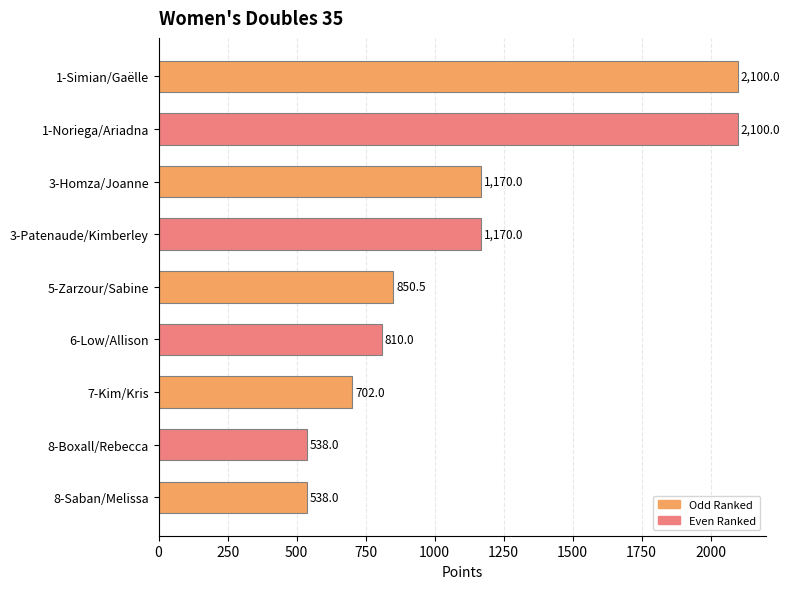

What is the maximum value shown in the chart?

2100.0